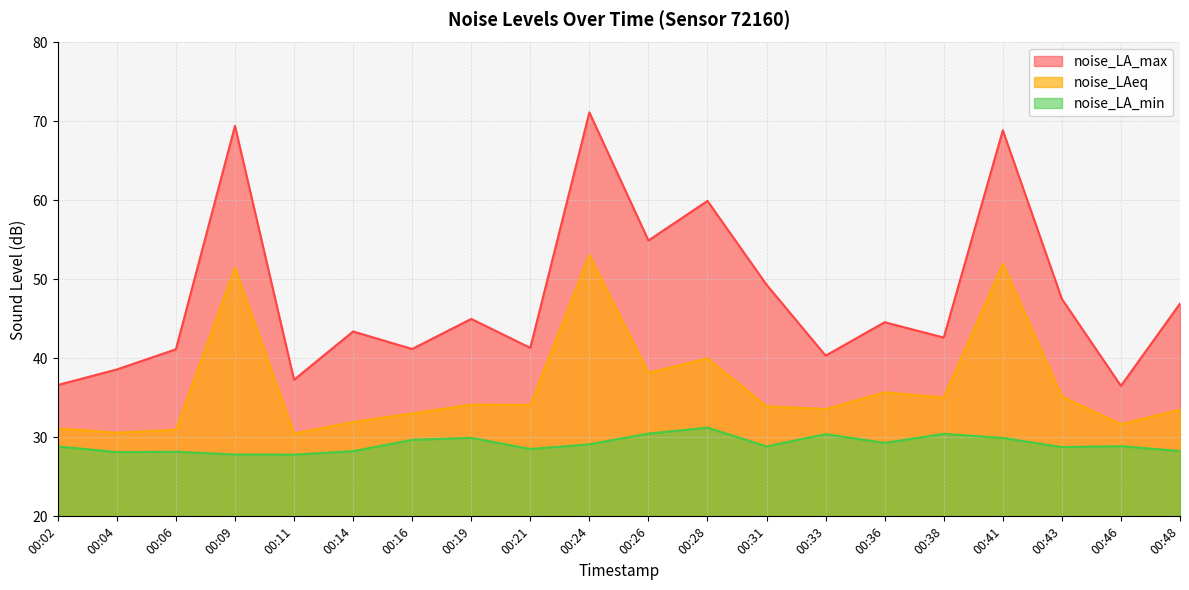

What is the smallest value displayed?

27.8